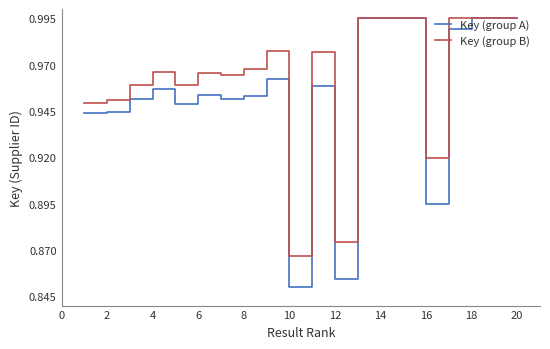

What are all the series names shown in the legend?

Key (group A), Key (group B)